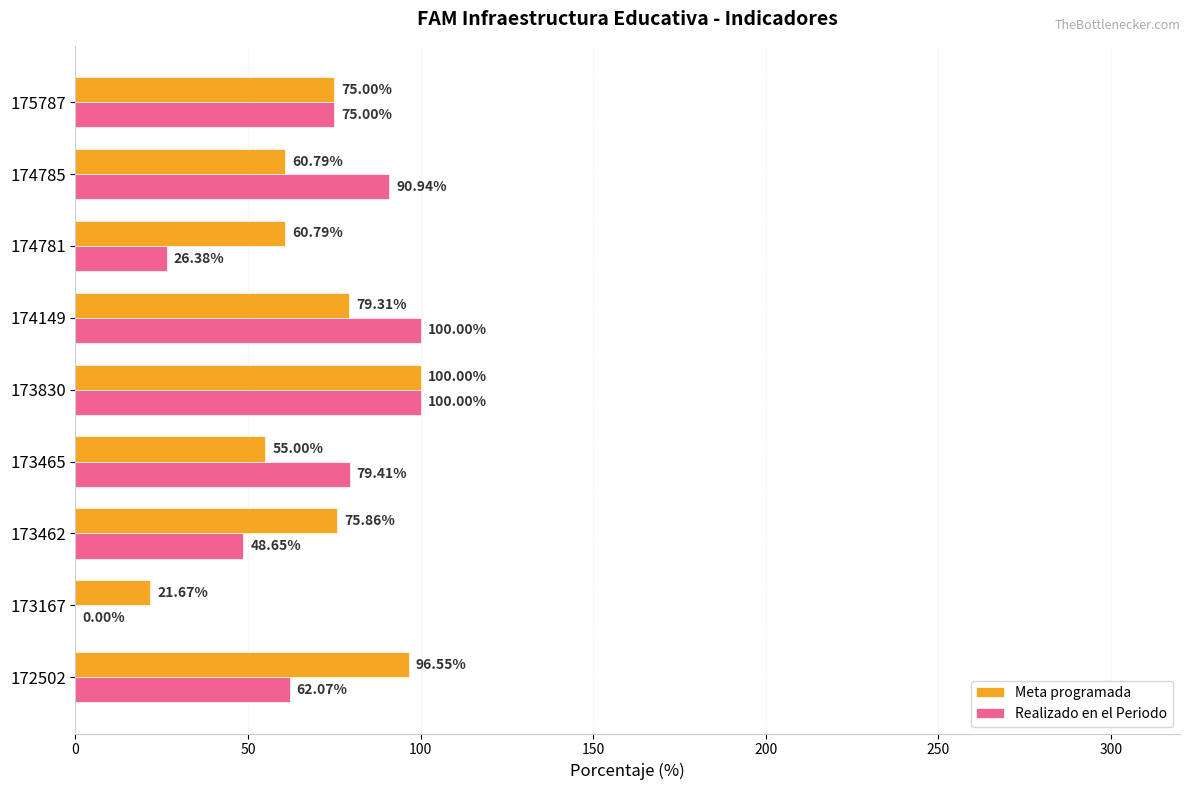

Which series has the largest total across all categories?

Meta programada